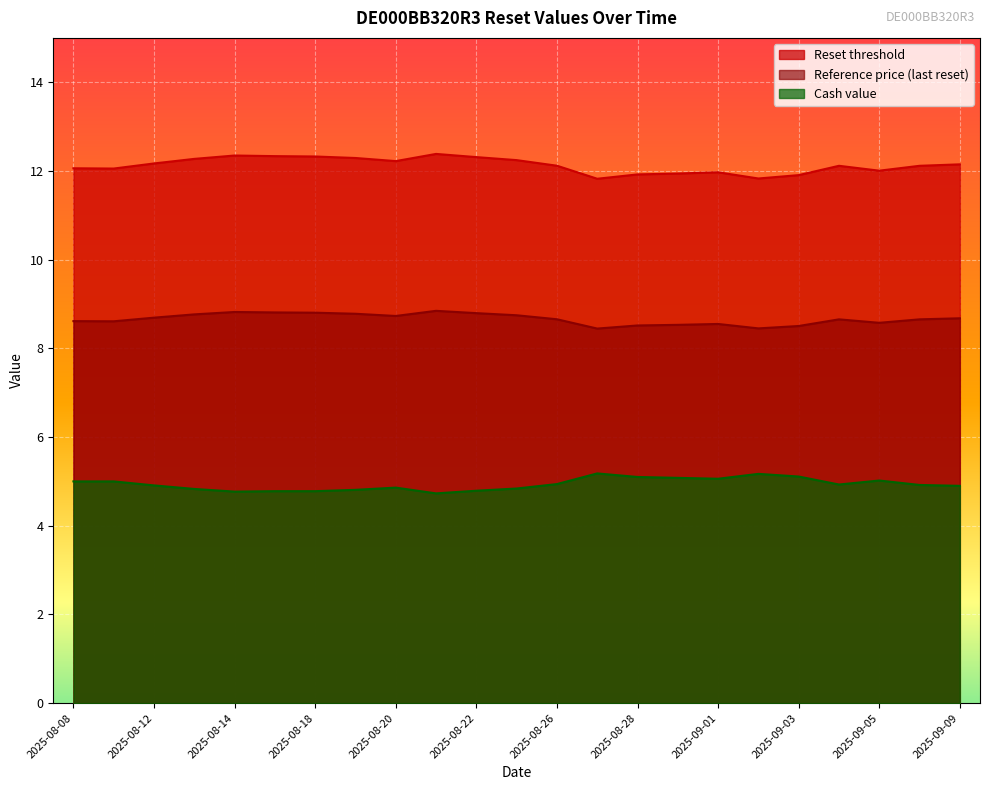

What is the difference between the highest and lowest values at 2025-09-03?

6.8